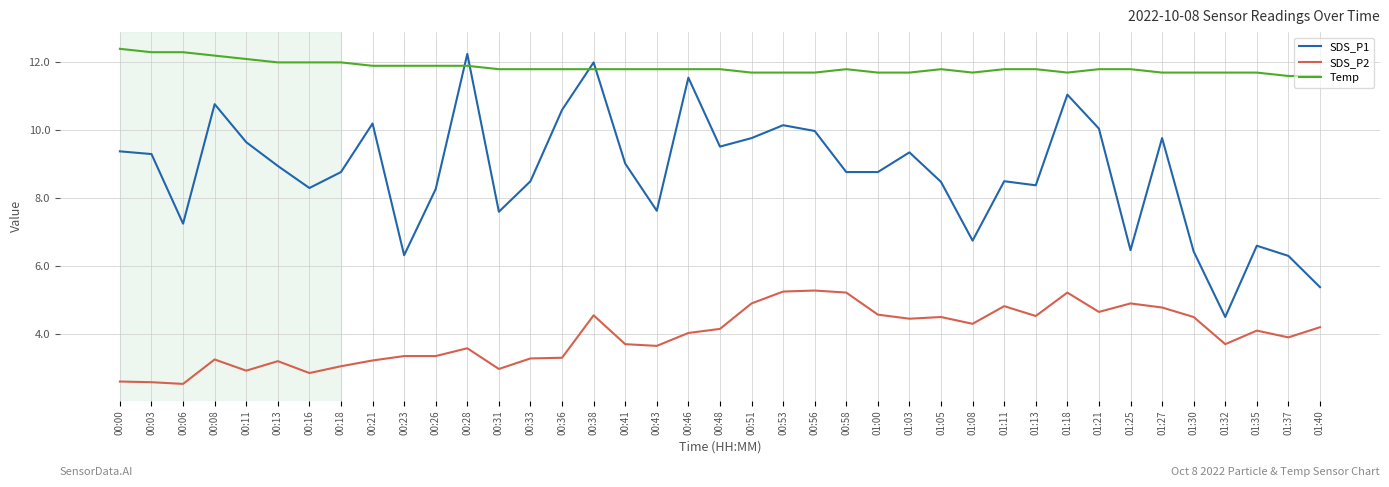

Where do SDS_P1 and Temp first cross each other?

00:26 and 00:28